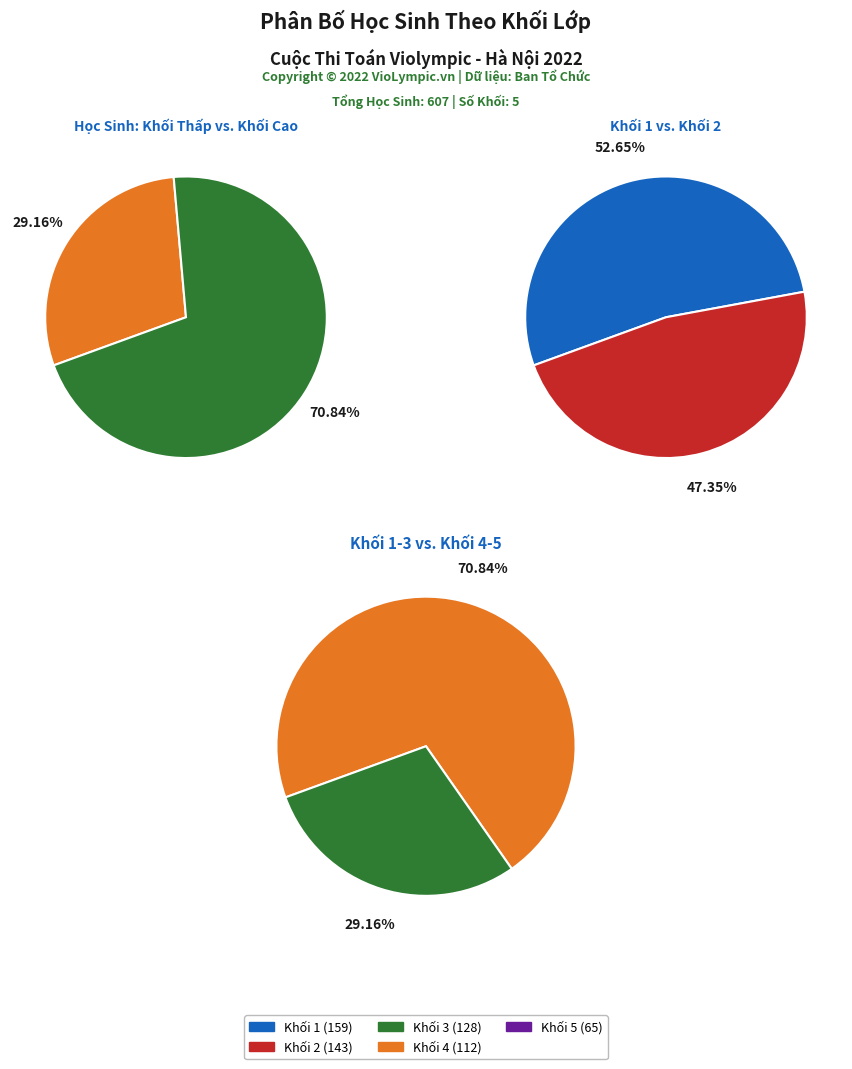

How many slices are in this pie chart?

5